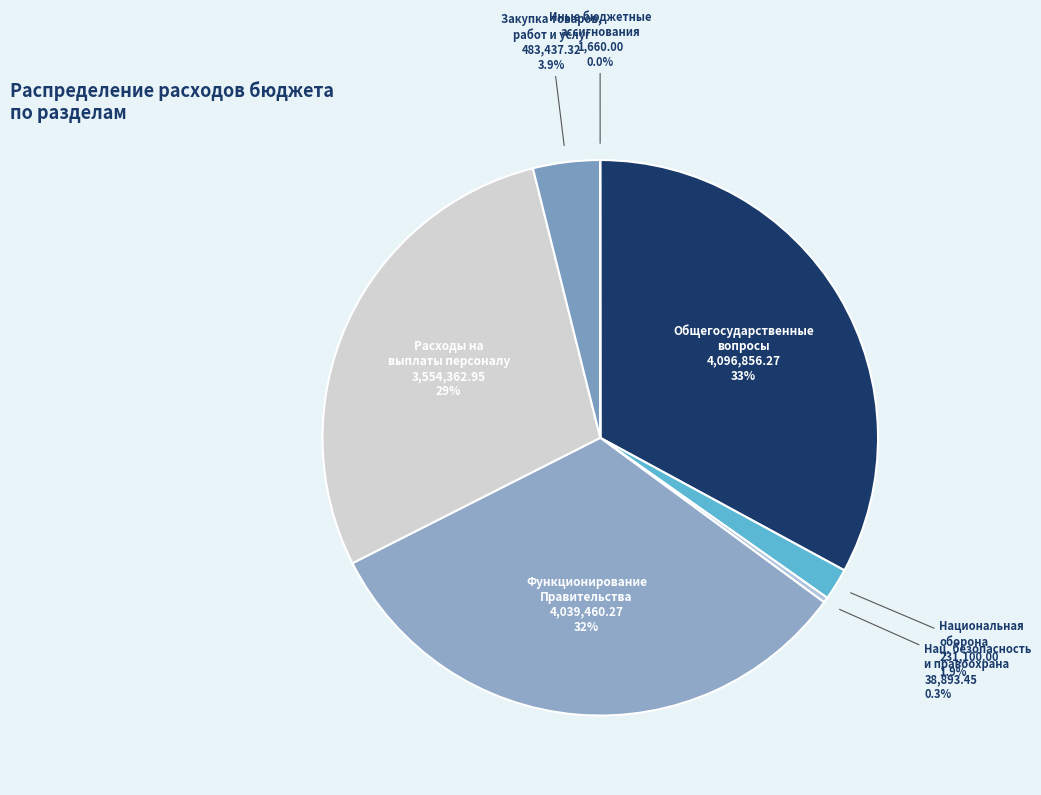

Does any single category account for the majority?

No